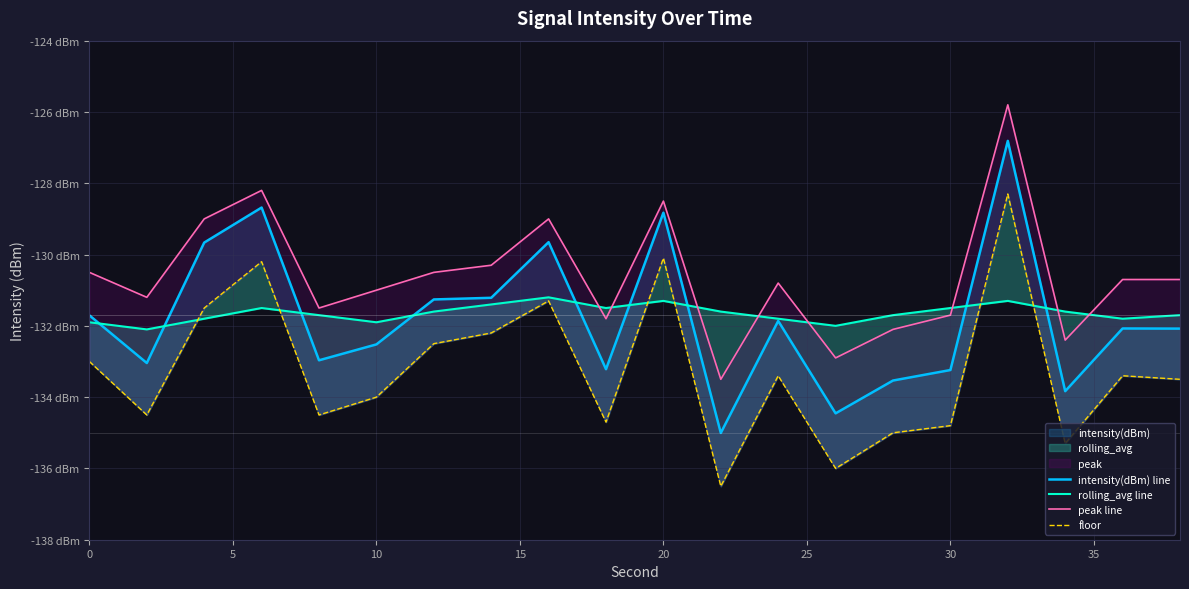

True or false: intensity(dBm) line and peak line intersect in this chart.

False